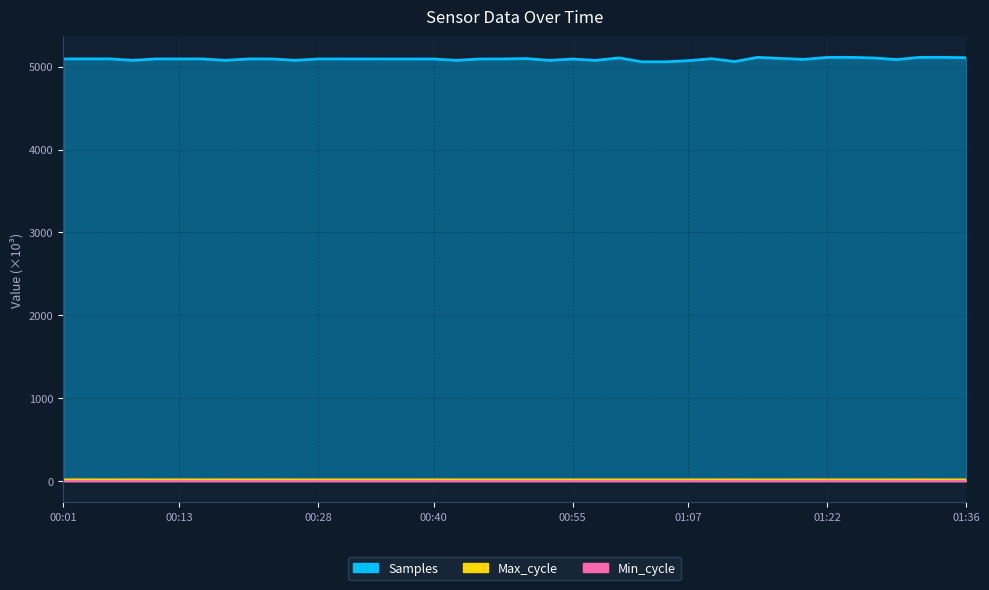

True or false: Max_cycle and Samples intersect in this chart.

False